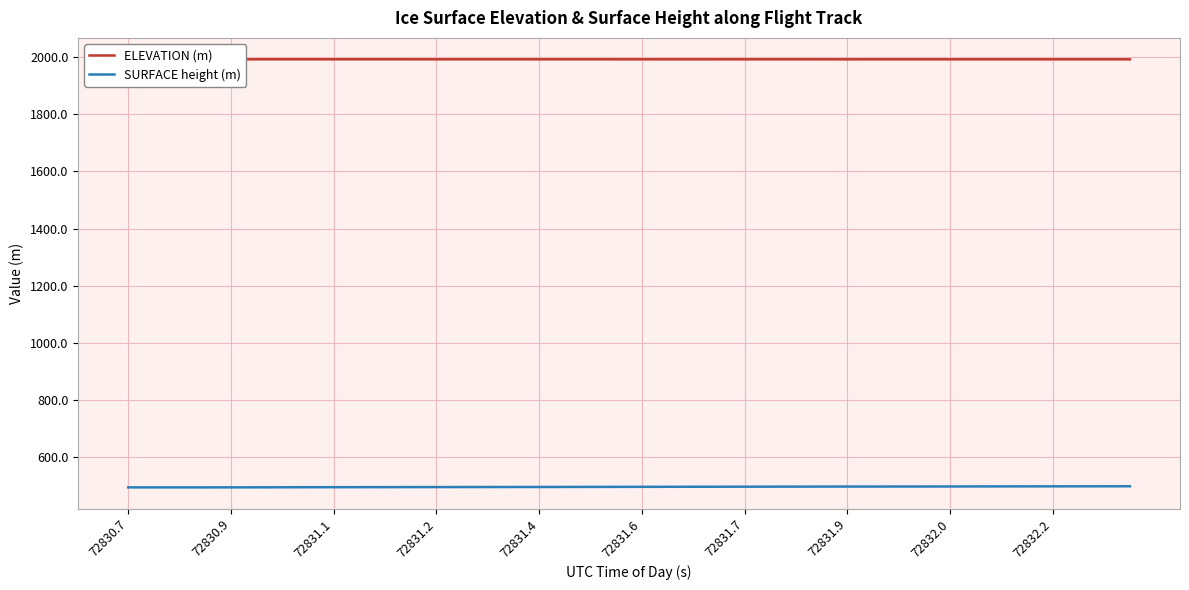

What is the difference between the maximum and minimum values in the SURFACE height (m) series?

3.9